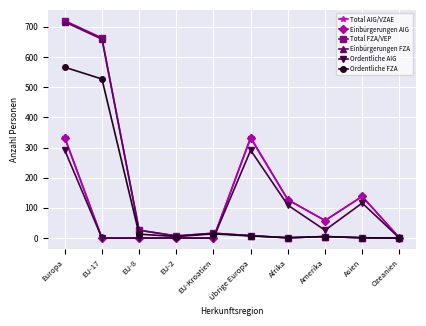

What is the highest value of the Total AIG/VZAE series?

334